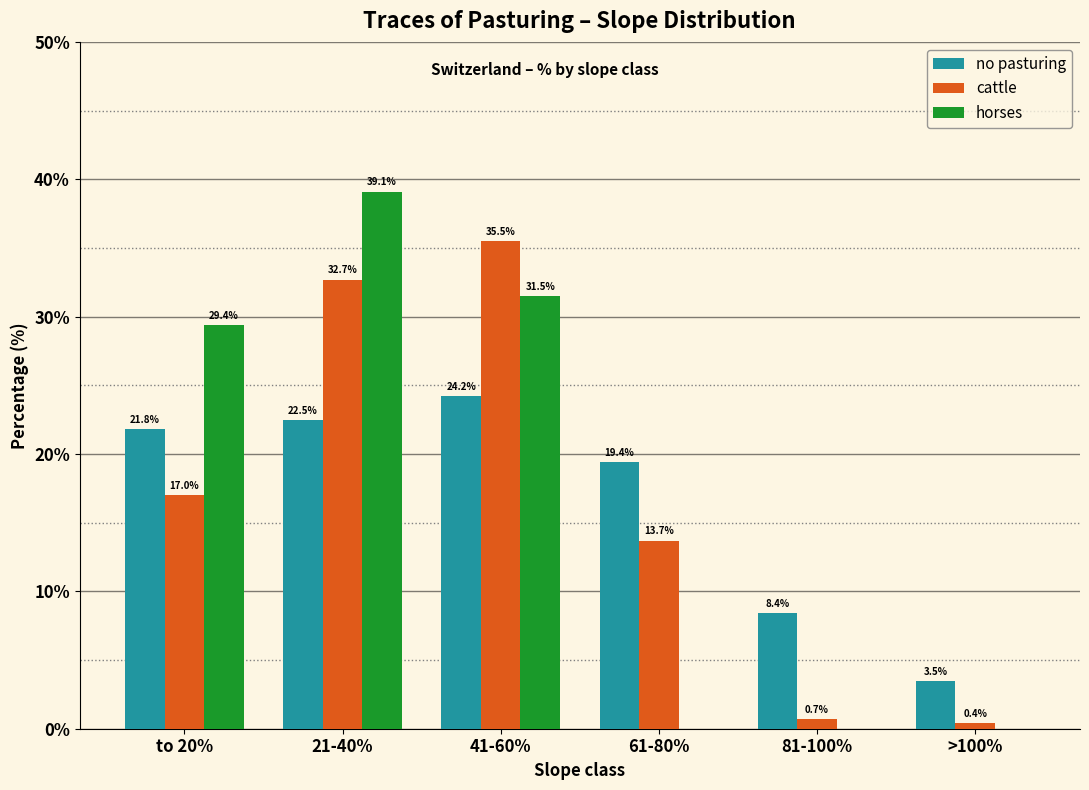

Reading left to right, what are all the values shown in this chart?

no pasturing: to 20%=21.8	21-40%=22.5	41-60%=24.2	61-80%=19.4	81-100%=8.4	>100%=3.5
cattle: to 20%=17.0	21-40%=32.7	41-60%=35.5	61-80%=13.7	81-100%=0.7	>100%=0.4
horses: to 20%=29.4	21-40%=39.1	41-60%=31.5	61-80%=0.0	81-100%=0.0	>100%=0.0